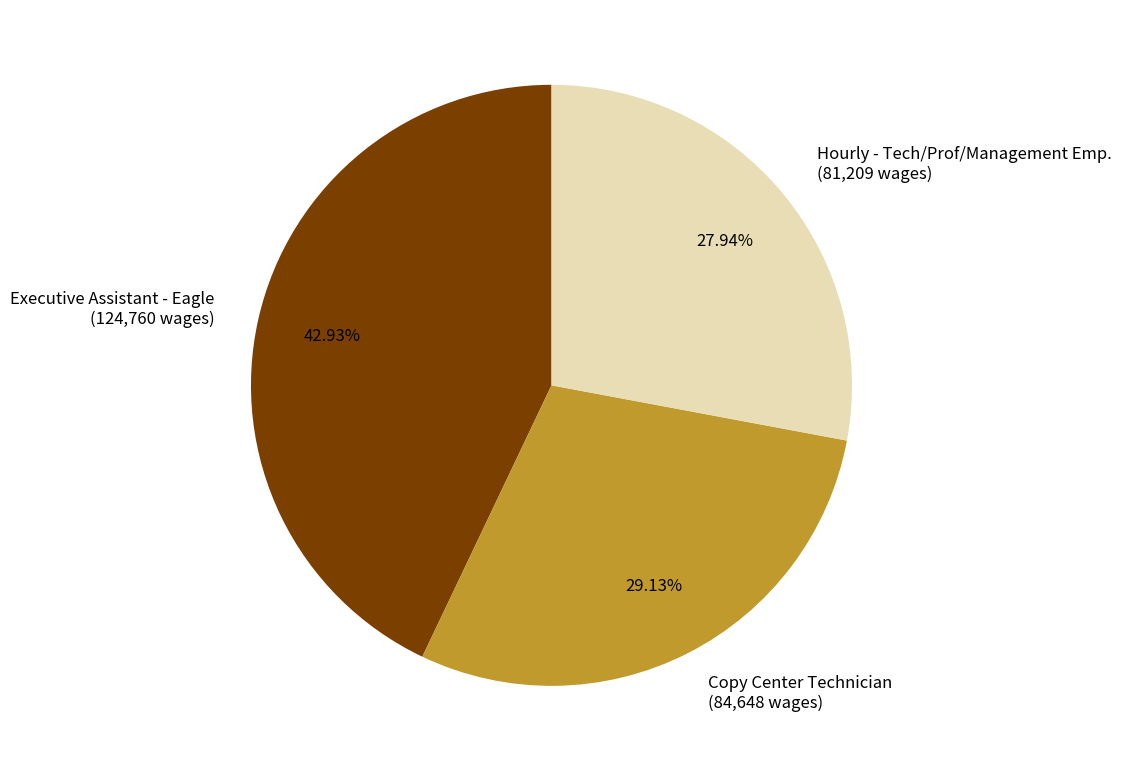

What is the smallest slice in the pie chart?

Hourly - Tech/Prof/Management Emp.